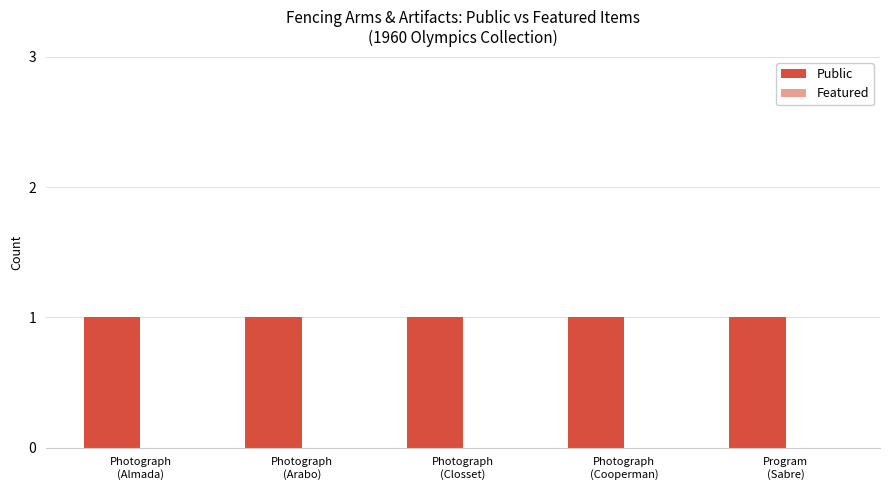

What is the label of the 1st bar from the left?

Photograph
(Almada)